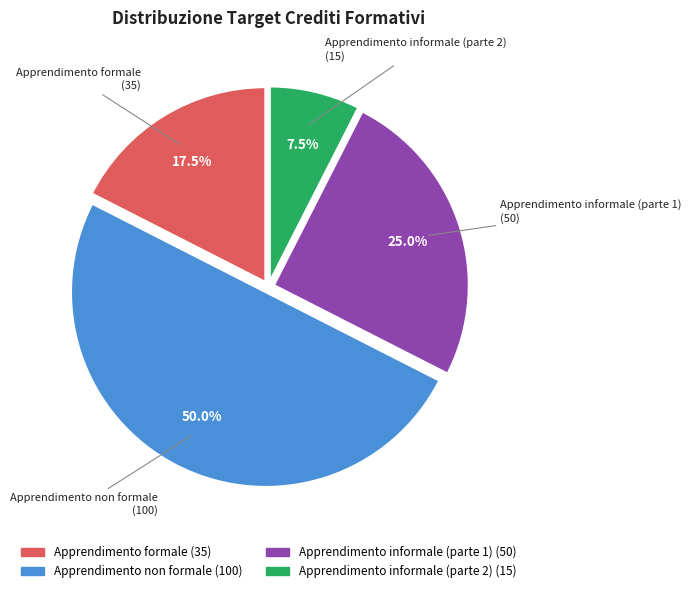

What percentage is the Apprendimento informale (parte 1) slice, to the nearest percent?

25%